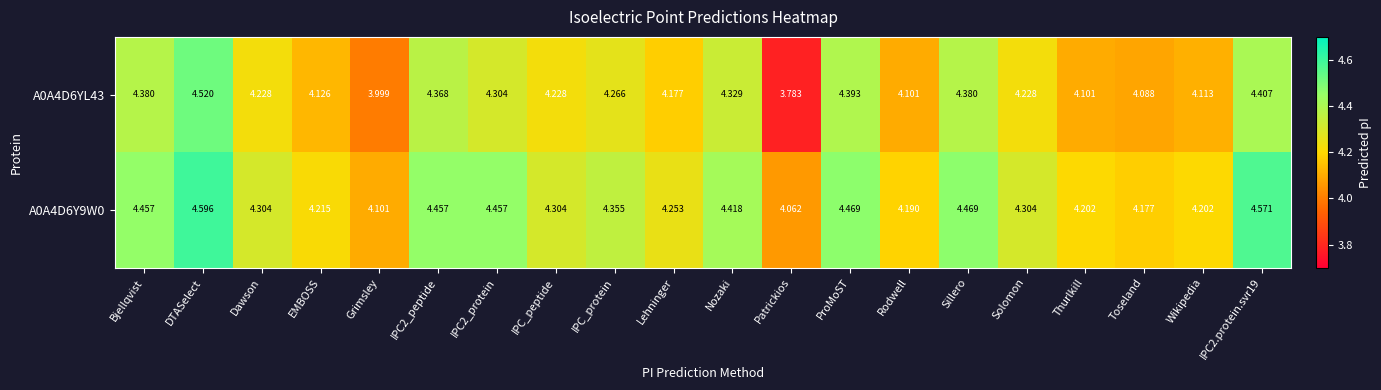

At how many categories does at least one series exceed 4?

20